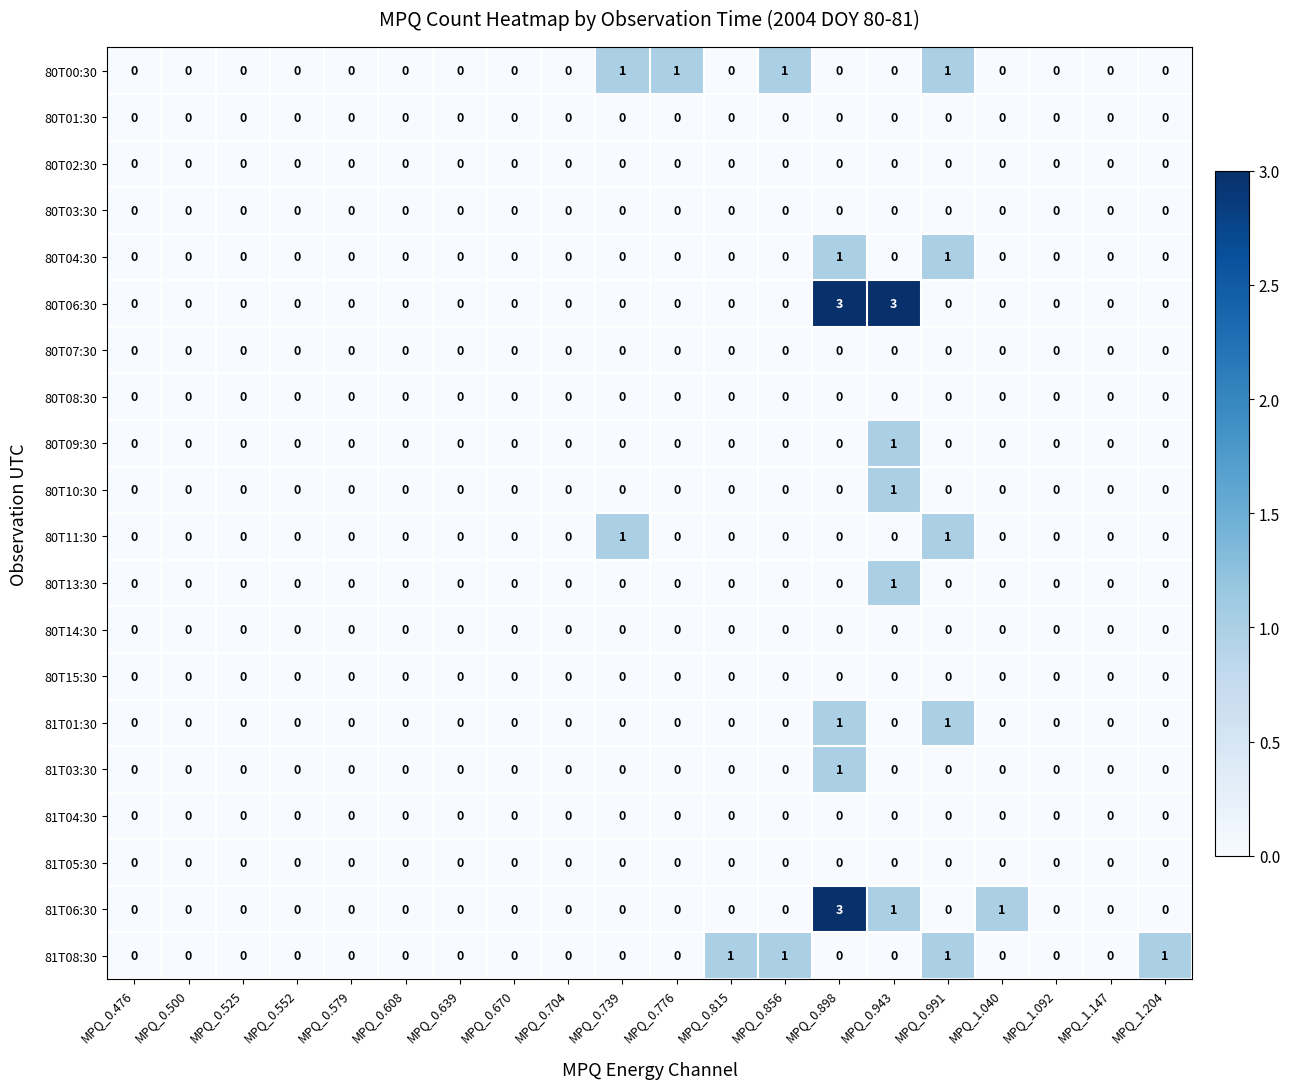

True or false: 81T06:30 has a value of -1 at MPQ_0.991.

False